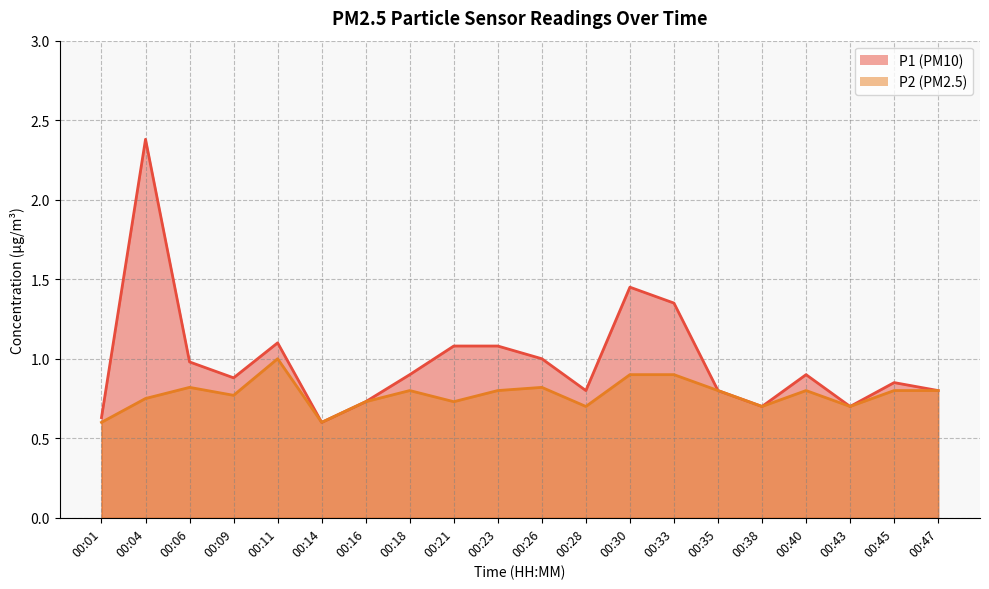

Where is P1 nearest to the value 1?

00:26